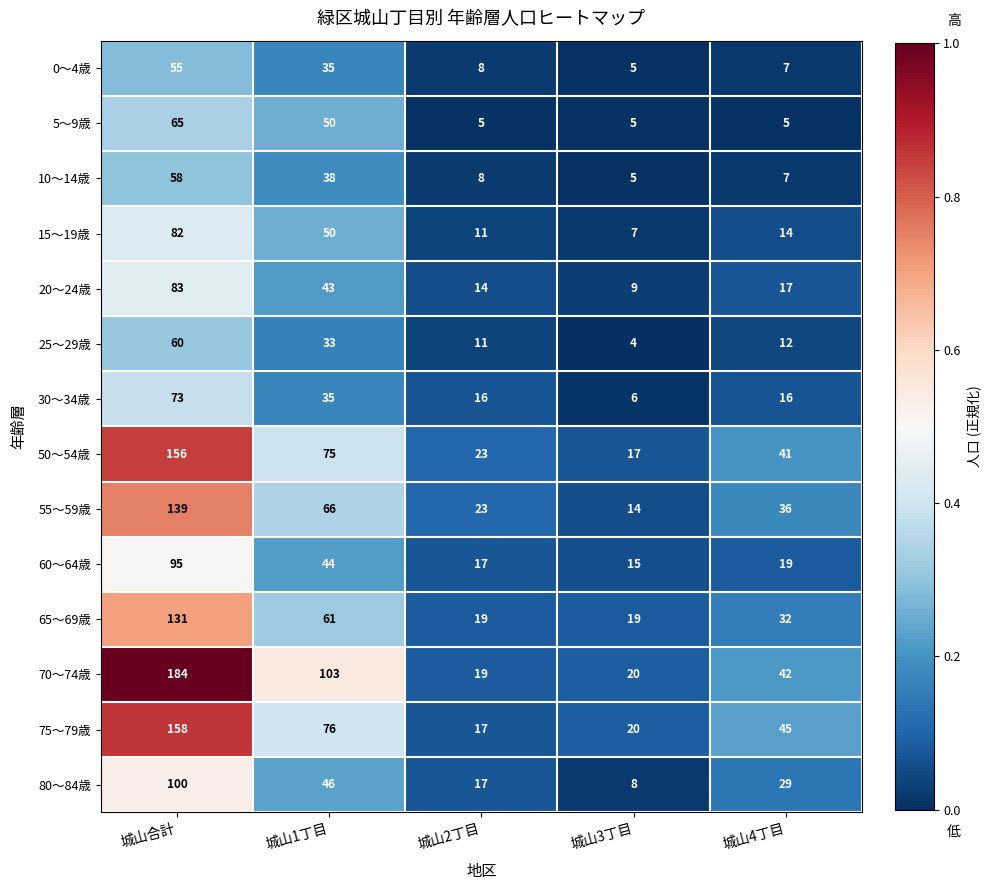

What is the total value across all series at 城山4丁目?

322